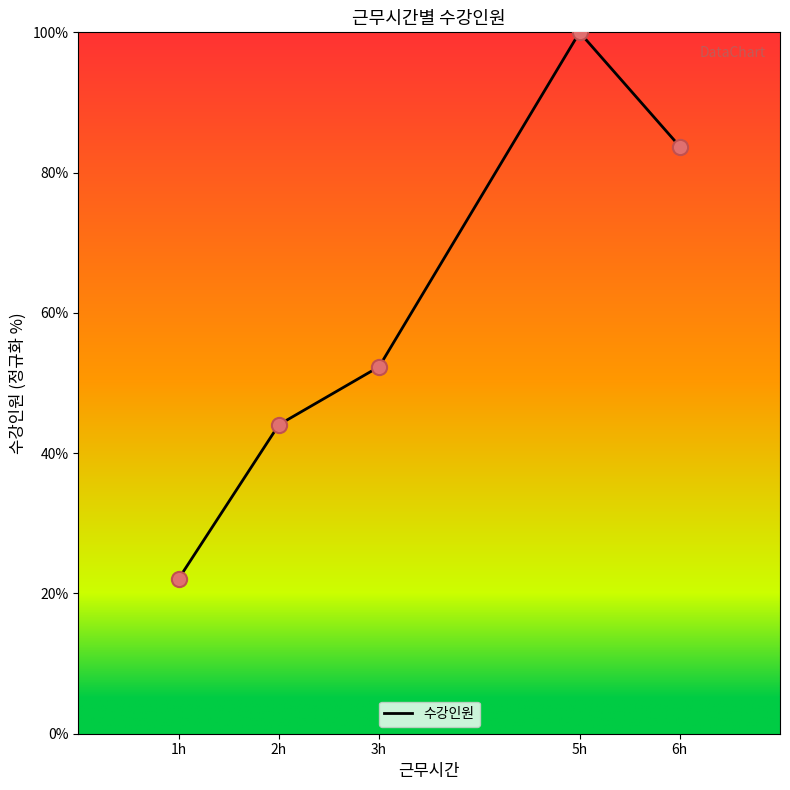

What is the change in value from 1h to 2h?

+22.0